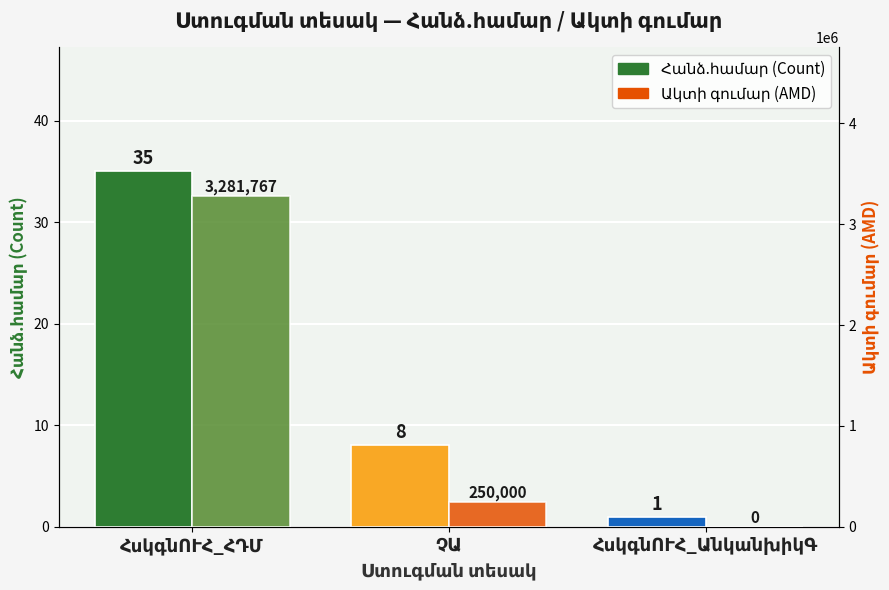

True or false: Հանձ.համար (Count) has a value of 3 at ՉԱ.

False